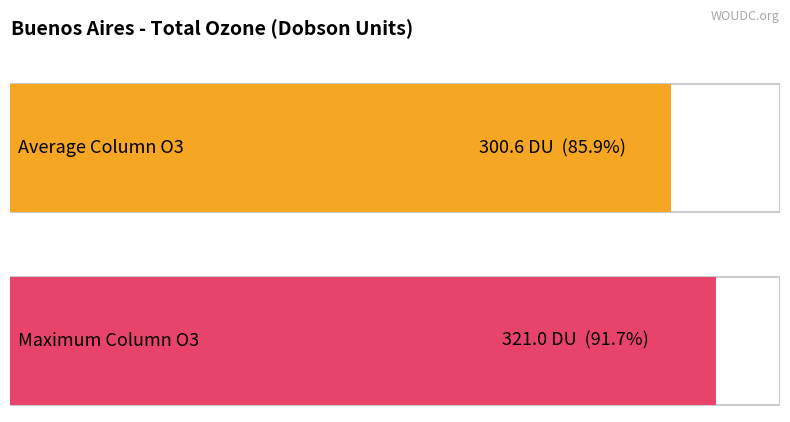

Does the chart contain any negative values?

No